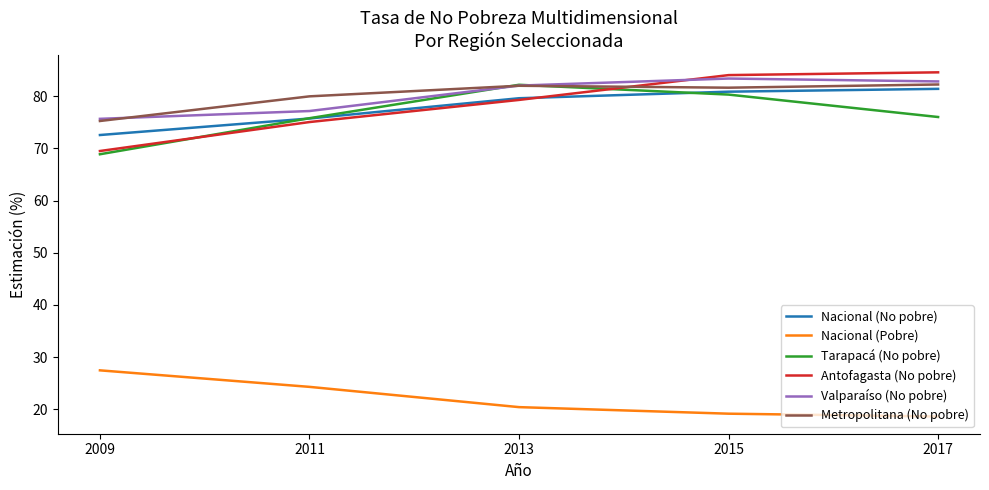

At how many categories does at least one series exceed 40?

5